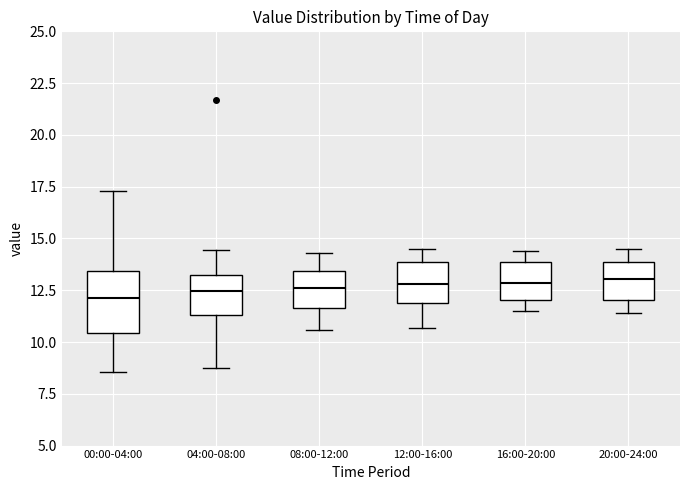

Reading left to right, transcribe this box plot: for each box, give where its median line is, the range the box spans, and where its two whiskers end, as read against the y-axis. The values are not printed on the chart, so give them approximately, as read against the axis.

00:00-04:00: median 12.0, box 10.5 to 13.5, whiskers 8.5 to 17.5
04:00-08:00: median 12.5, box 11.5 to 13.0, whiskers 8.5 to 14.5
08:00-12:00: median 12.5, box 11.5 to 13.5, whiskers 10.5 to 14.5
12:00-16:00: median 13.0, box 12.0 to 14.0, whiskers 10.5 to 14.5
16:00-20:00: median 13.0, box 12.0 to 14.0, whiskers 11.5 to 14.5
20:00-24:00: median 13.0, box 12.0 to 14.0, whiskers 11.5 to 14.5